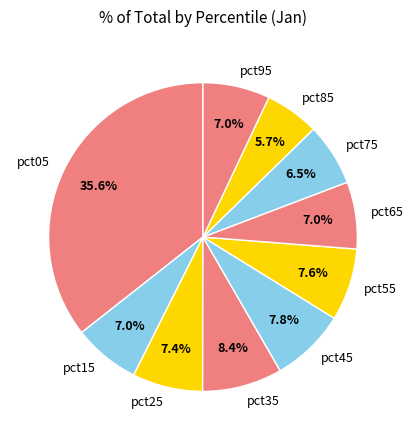

Is pct05 the majority of the pie?

No